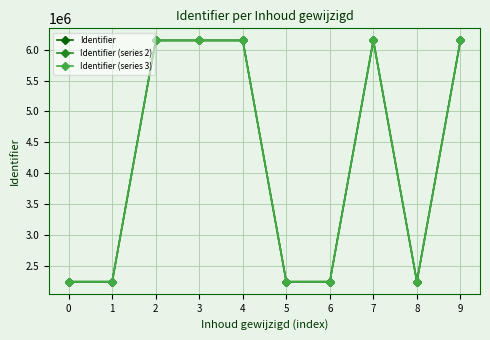

Which series changed the most between 0 and 2?

Identifier